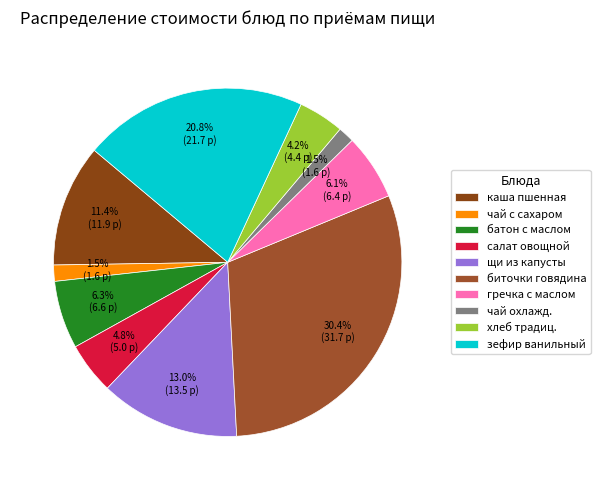

Which category has the biggest portion of the pie?

биточки говядина